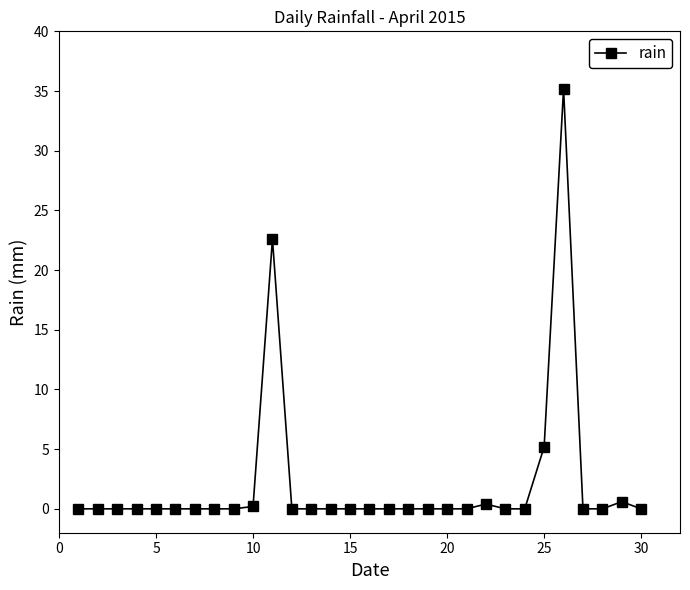

True or false: the data has more than 0 interior local peaks.

True